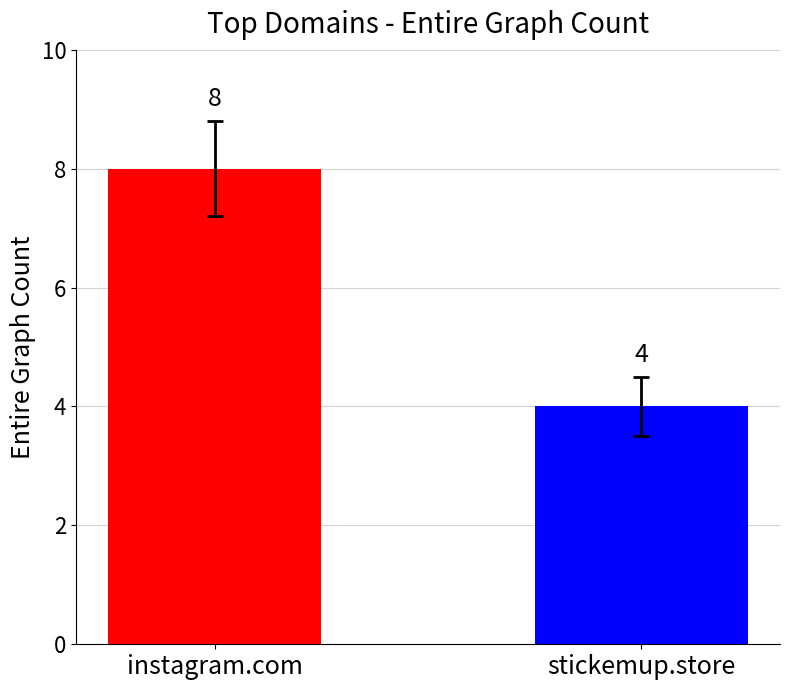

What is the minimum value shown in the chart?

4